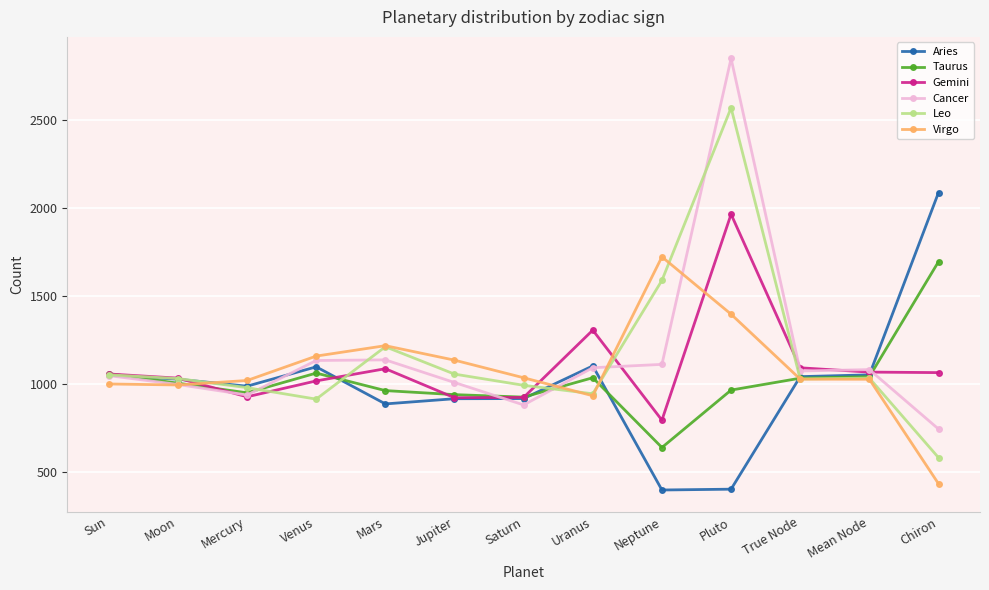

What is the total value across all series at Chiron?

6599.6